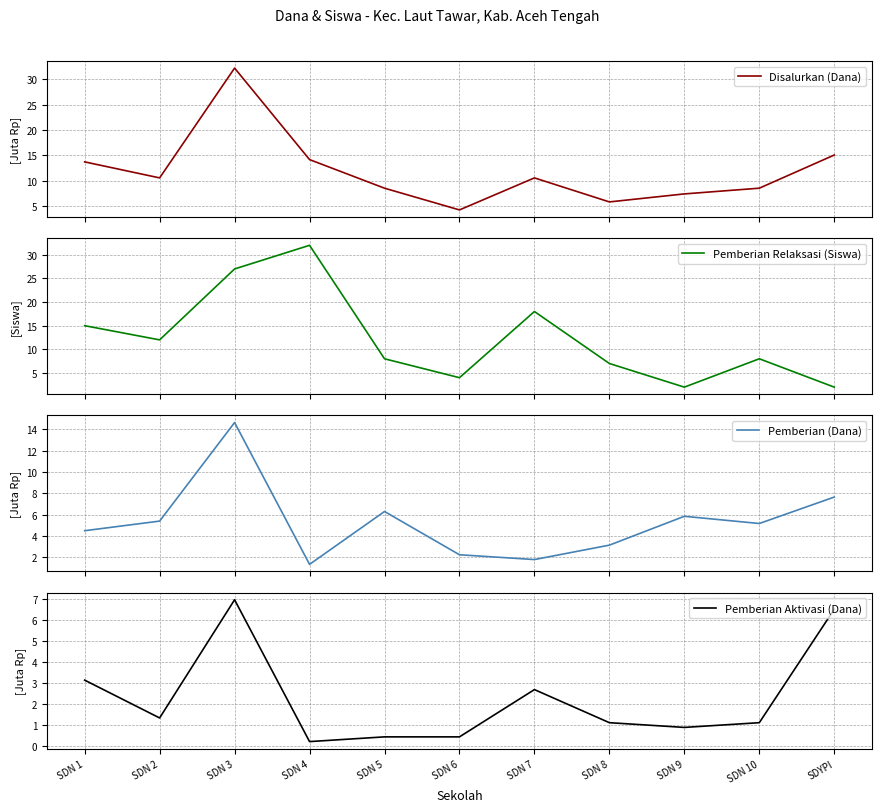

How many lines are shown in the chart?

4